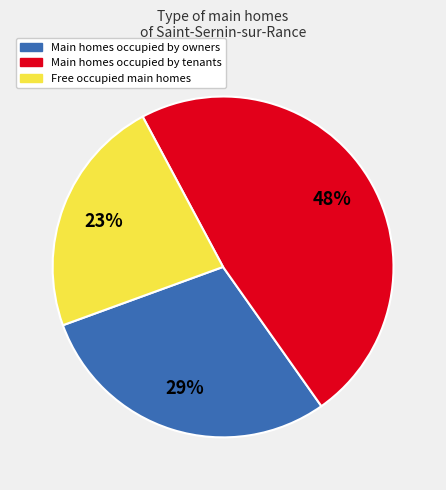

How many slices are in this pie chart?

3